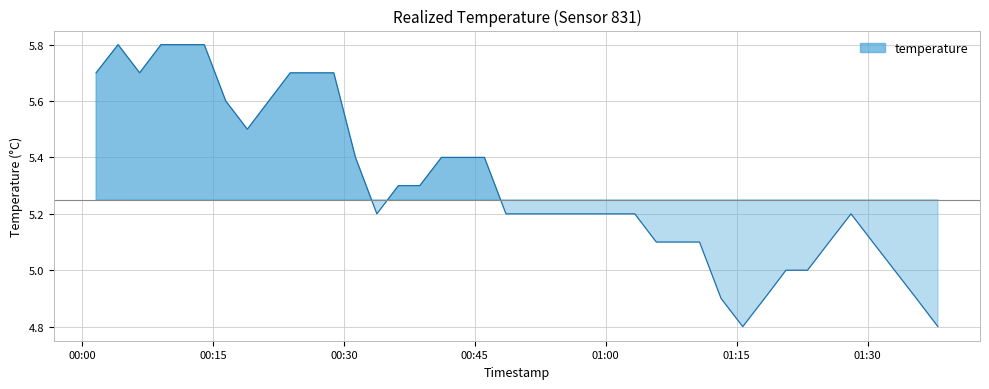

List the labels in order of value, smallest first.

2023-02-22T01:15:41, 2023-02-22T01:38:02, 2023-02-22T01:13:12, 2023-02-22T01:18:11, 2023-02-22T01:35:34, 2023-02-22T01:20:38, 2023-02-22T01:23:06, 2023-02-22T01:33:04, 2023-02-22T01:05:47, 2023-02-22T01:08:16, 2023-02-22T01:10:44, 2023-02-22T01:25:35, 2023-02-22T01:30:34, 2023-02-22T00:33:47, 2023-02-22T00:48:34, 2023-02-22T00:51:01, 2023-02-22T00:53:29, 2023-02-22T00:55:57, 2023-02-22T00:58:24, 2023-02-22T01:00:52, 2023-02-22T01:03:19, 2023-02-22T01:28:05, 2023-02-22T00:36:15, 2023-02-22T00:38:42, 2023-02-22T00:31:20, 2023-02-22T00:41:11, 2023-02-22T00:43:38, 2023-02-22T00:46:06, 2023-02-22T00:18:57, 2023-02-22T00:16:29, 2023-02-22T00:21:24, 2023-02-22T00:01:38, 2023-02-22T00:06:37, 2023-02-22T00:23:52, 2023-02-22T00:26:21, 2023-02-22T00:28:51, 2023-02-22T00:04:09, 2023-02-22T00:09:04, 2023-02-22T00:11:34, 2023-02-22T00:14:01